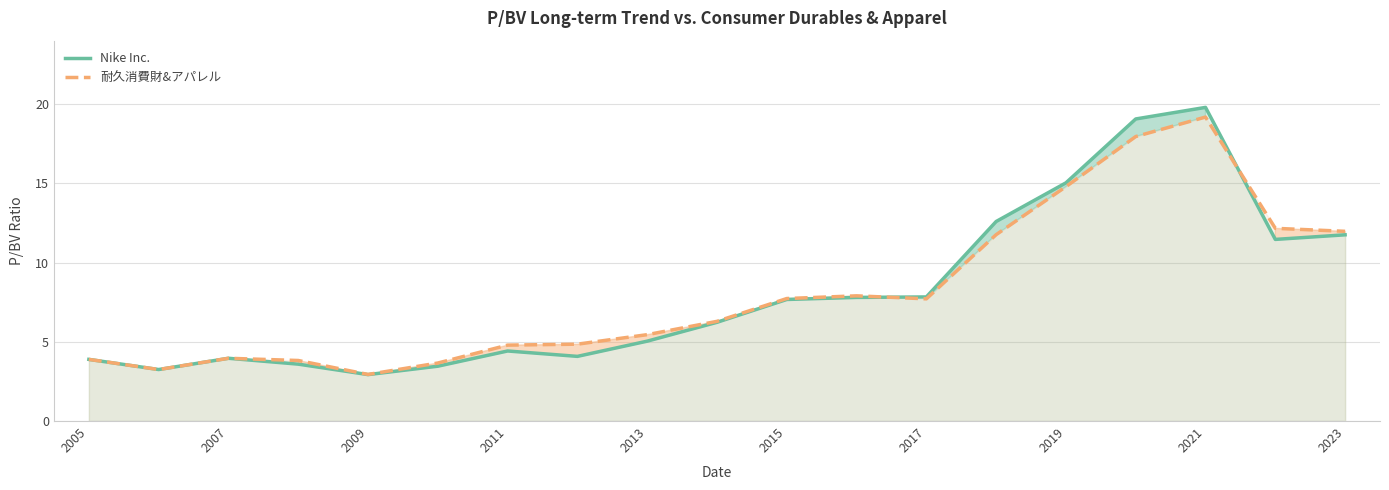

Is the value of 耐久消費財&アパレル at 2023 greater than the value of Nike Inc. at 2021?

No